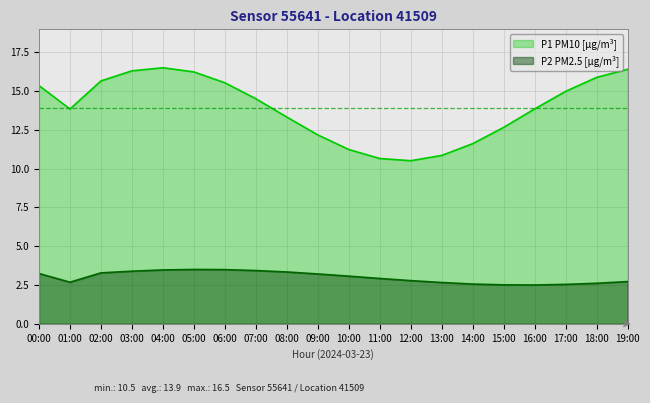

What is the maximum value shown in the chart?

16.5